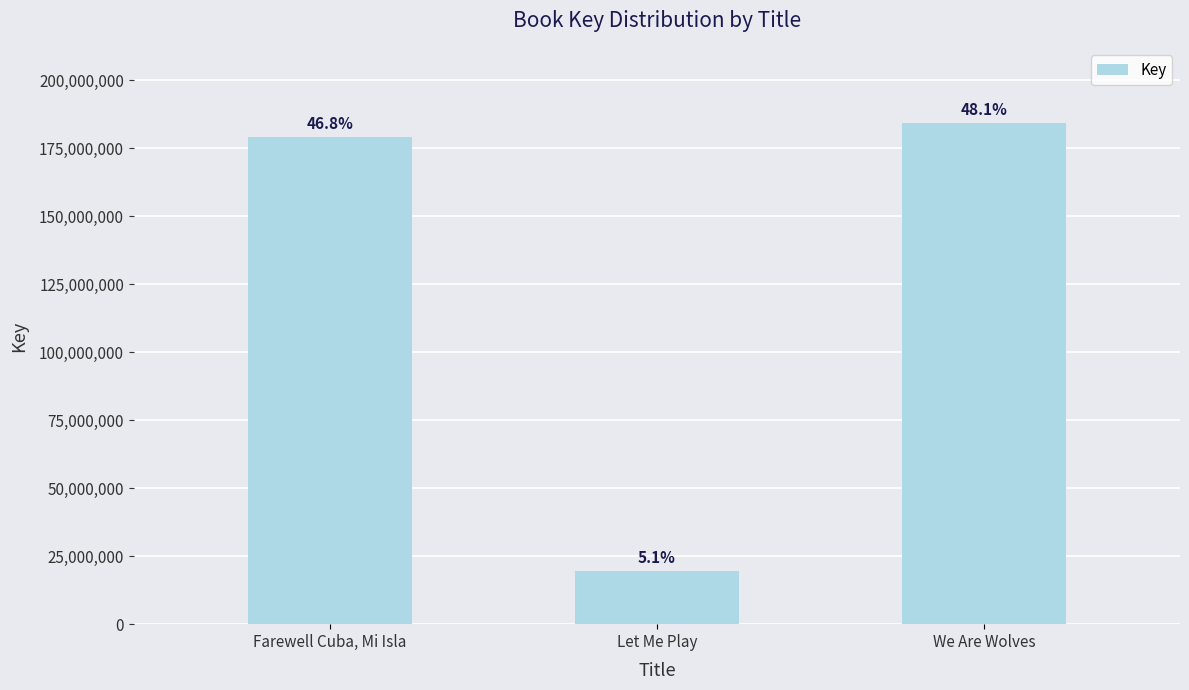

The value at Let Me Play is 19626324. True or false?

True